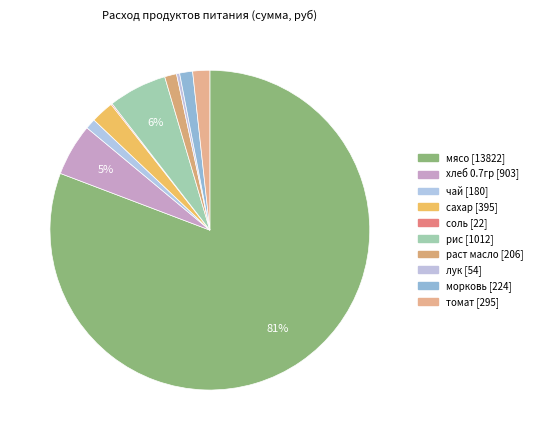

To the nearest percent, what is the difference between the хлеб 0.7гр and чай slice percentages?

4%